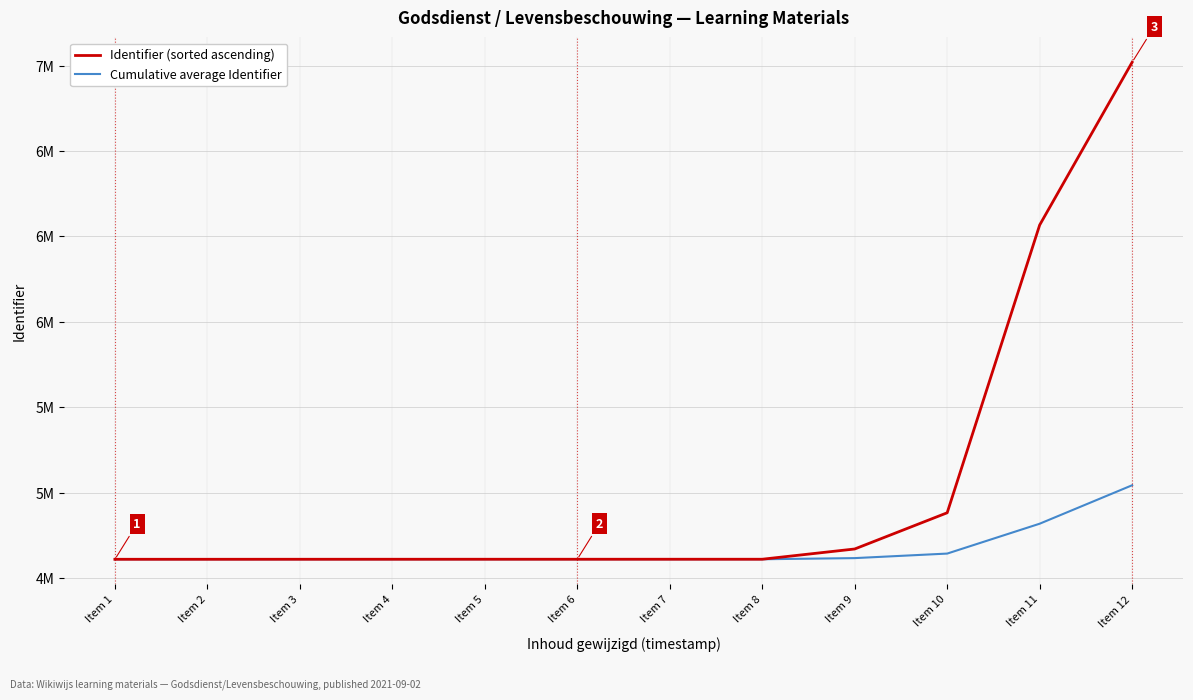

Does the chart have visible grid lines?

Yes